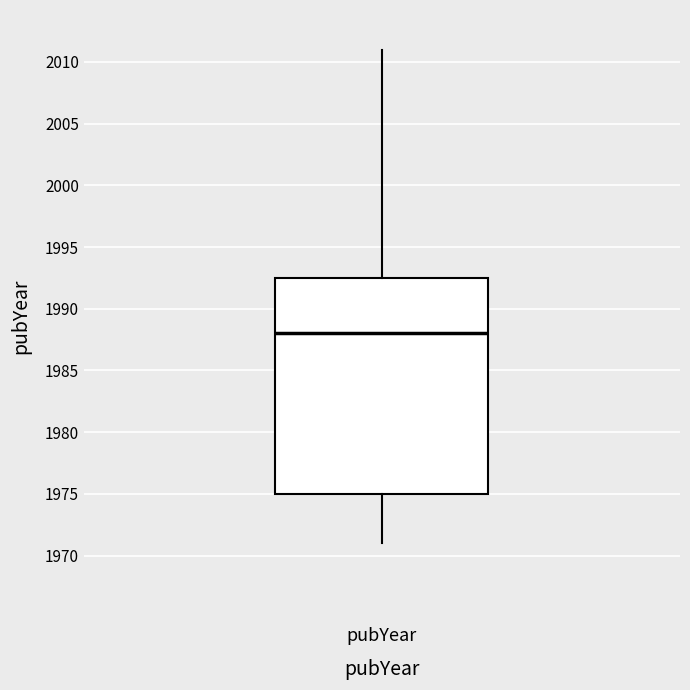

Transcribe this box plot: give where the median line is, the range the box spans, and where the two whiskers end, as read against the y-axis. The values are not printed on the chart, so give them approximately, as read against the axis.

median 1988.0, box 1975.0 to 1992.5, whiskers 1971.0 to 2011.0